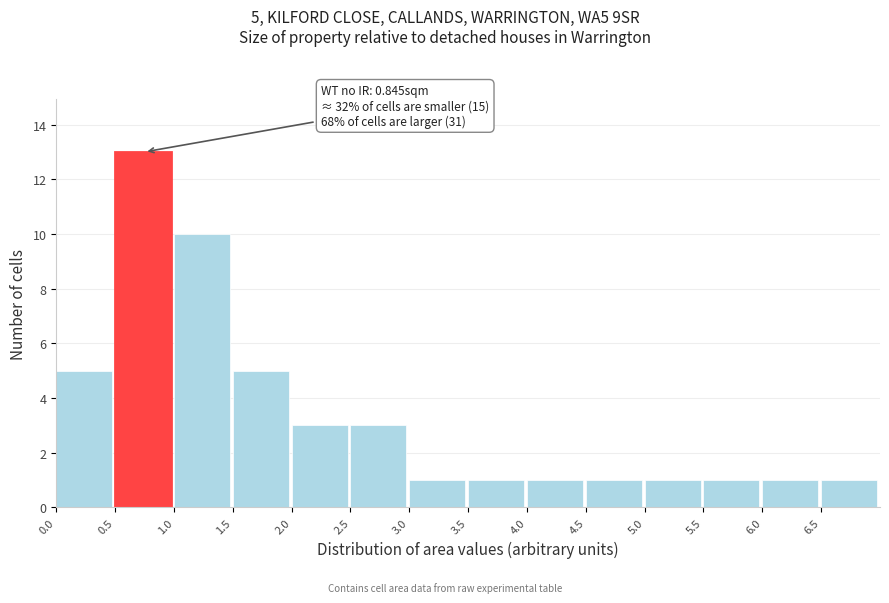

Which range on the x-axis has the tallest bar?

0.5 to 1.0